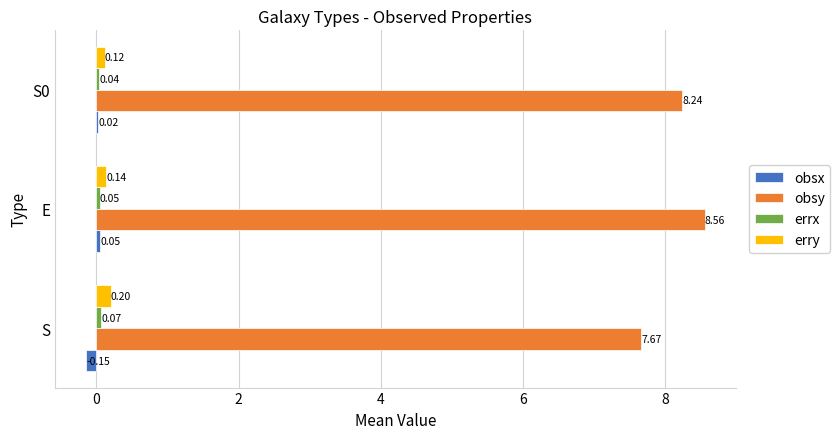

Between S and E, which series saw the biggest shift?

obsy